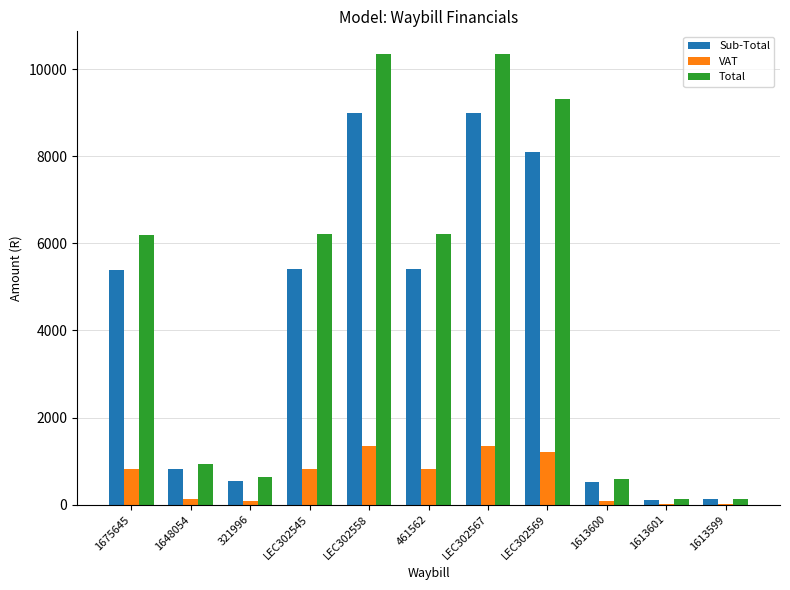

Which series changed the most between 1675645 and 1648054?

Total